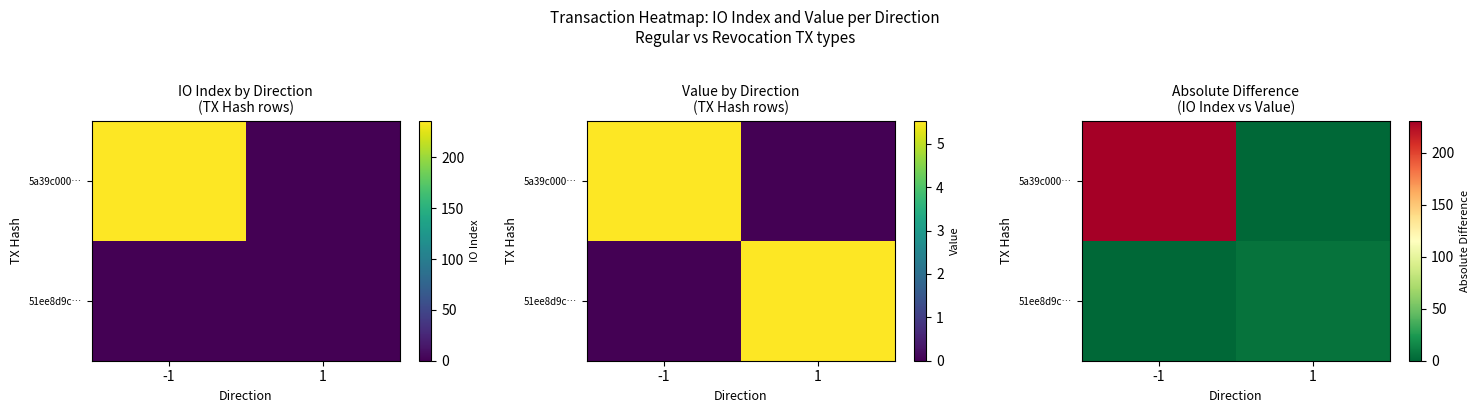

The value of 5a39c000… at 1 is -72.5. True or false?

False